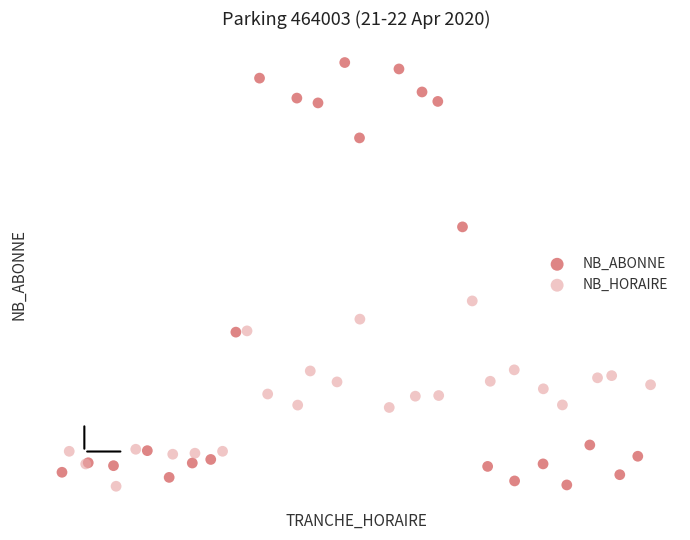

What are all the series names shown in the legend?

NB_ABONNE, NB_HORAIRE